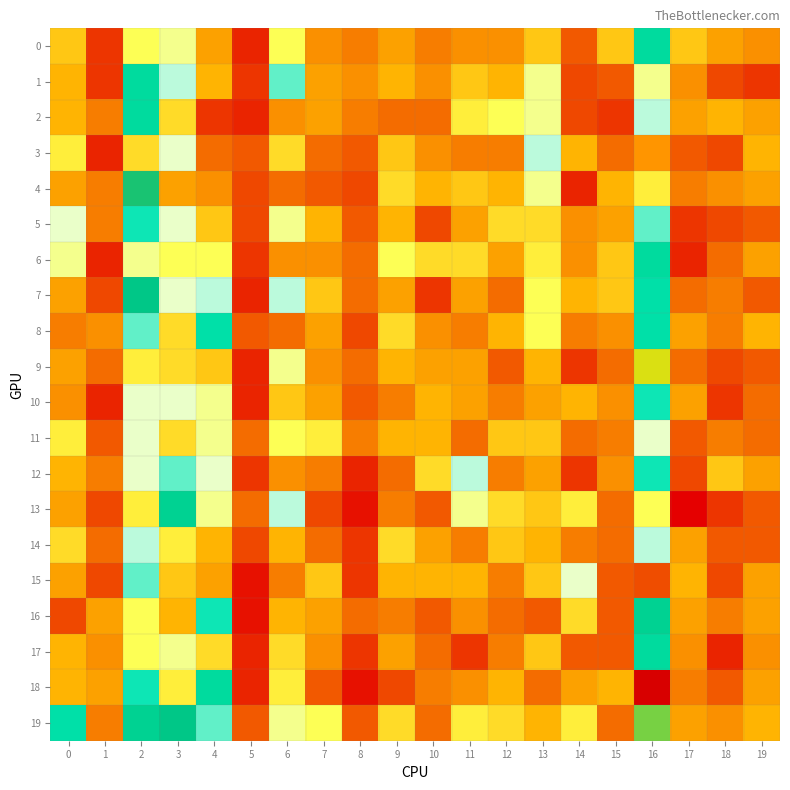

Reading left to right, transcribe all the data shown in this chart.

0: 0=11	1=3	2=14	3=15	4=9	5=2	6=14	7=8	8=7	9=9	10=7	11=8	12=8	13=11	14=5	15=11	16=21	17=11	18=9	19=8
1: 0=10	1=3	2=21	3=17	4=10	5=3	6=18	7=9	8=8	9=10	10=8	11=11	12=10	13=15	14=4	15=5	16=15	17=8	18=4	19=3
2: 0=10	1=7	2=21	3=12	4=3	5=2	6=8	7=9	8=7	9=6	10=6	11=13	12=14	13=15	14=4	15=3	16=17	17=9	18=10	19=9
3: 0=13	1=2	2=12	3=16	4=6	5=5	6=12	7=6	8=5	9=11	10=8	11=7	12=7	13=17	14=10	15=6	16=29	17=5	18=4	19=10
4: 0=9	1=7	2=24	3=9	4=8	5=4	6=6	7=5	8=4	9=12	10=10	11=11	12=10	13=15	14=2	15=10	16=13	17=7	18=8	19=9
5: 0=16	1=7	2=19	3=16	4=11	5=4	6=15	7=10	8=5	9=10	10=4	11=9	12=12	13=12	14=8	15=9	16=18	17=3	18=4	19=5
6: 0=15	1=2	2=15	3=14	4=14	5=3	6=8	7=8	8=6	9=14	10=12	11=12	12=9	13=13	14=8	15=11	16=21	17=2	18=6	19=9
7: 0=9	1=4	2=23	3=16	4=17	5=2	6=17	7=11	8=6	9=9	10=3	11=9	12=6	13=14	14=10	15=11	16=20	17=6	18=7	19=5
8: 0=7	1=8	2=18	3=12	4=20	5=5	6=6	7=9	8=4	9=12	10=8	11=7	12=10	13=14	14=7	15=8	16=20	17=9	18=7	19=10
9: 0=9	1=6	2=13	3=12	4=11	5=2	6=15	7=8	8=6	9=10	10=9	11=9	12=5	13=10	14=3	15=6	16=26	17=6	18=4	19=5
10: 0=8	1=2	2=16	3=16	4=15	5=2	6=11	7=9	8=5	9=7	10=10	11=9	12=7	13=9	14=10	15=8	16=19	17=9	18=3	19=6
11: 0=13	1=5	2=16	3=12	4=15	5=6	6=14	7=13	8=7	9=10	10=10	11=6	12=11	13=11	14=6	15=7	16=16	17=5	18=7	19=6
12: 0=10	1=7	2=16	3=18	4=16	5=3	6=8	7=7	8=2	9=6	10=12	11=17	12=7	13=9	14=3	15=8	16=19	17=4	18=11	19=9
13: 0=9	1=4	2=13	3=22	4=15	5=6	6=17	7=4	8=1	9=7	10=5	11=15	12=12	13=11	14=13	15=6	16=14	17=0	18=3	19=5
14: 0=12	1=6	2=17	3=13	4=10	5=4	6=10	7=6	8=3	9=12	10=9	11=7	12=11	13=10	14=7	15=6	16=17	17=9	18=5	19=5
15: 0=9	1=4	2=18	3=11	4=9	5=1	6=7	7=11	8=3	9=10	10=10	11=10	12=7	13=11	14=16	15=5	16=31	17=10	18=4	19=9
16: 0=4	1=9	2=14	3=10	4=19	5=1	6=10	7=9	8=6	9=7	10=5	11=8	12=6	13=5	14=12	15=5	16=22	17=9	18=7	19=9
17: 0=10	1=8	2=14	3=15	4=12	5=2	6=12	7=8	8=3	9=9	10=6	11=3	12=7	13=11	14=5	15=5	16=21	17=8	18=2	19=8
18: 0=10	1=9	2=19	3=13	4=21	5=2	6=13	7=5	8=1	9=4	10=7	11=8	12=10	13=6	14=9	15=10	16=33	17=7	18=5	19=9
19: 0=20	1=7	2=22	3=23	4=18	5=5	6=15	7=14	8=5	9=12	10=6	11=13	12=12	13=10	14=13	15=6	16=25	17=9	18=8	19=10